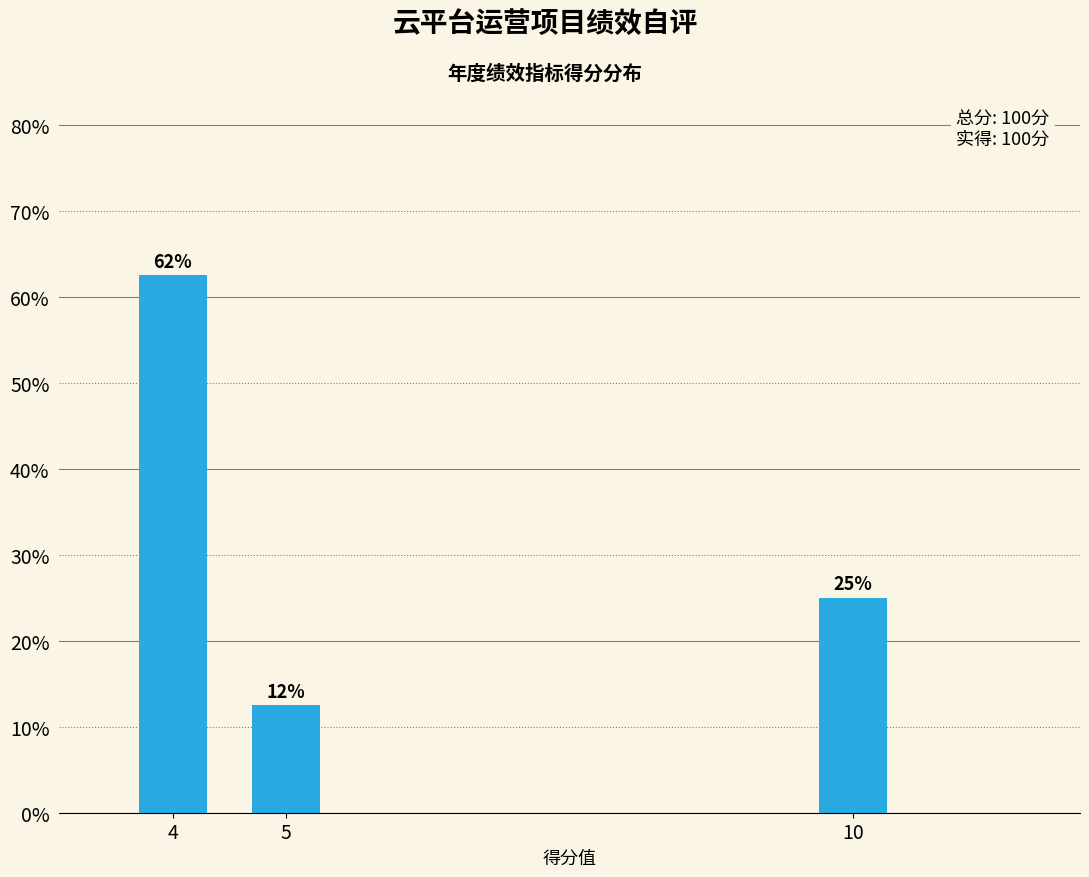

Are the bars horizontal?

No